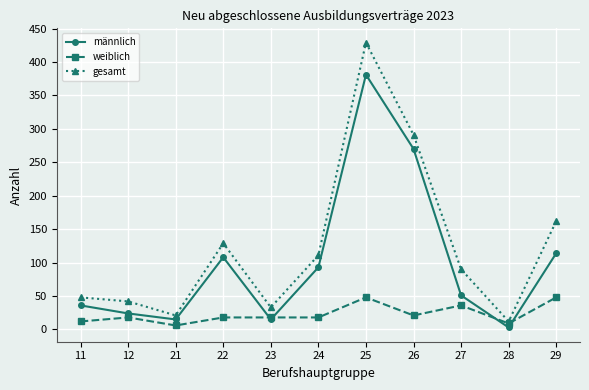

At which label does männlich first exceed 51?

22